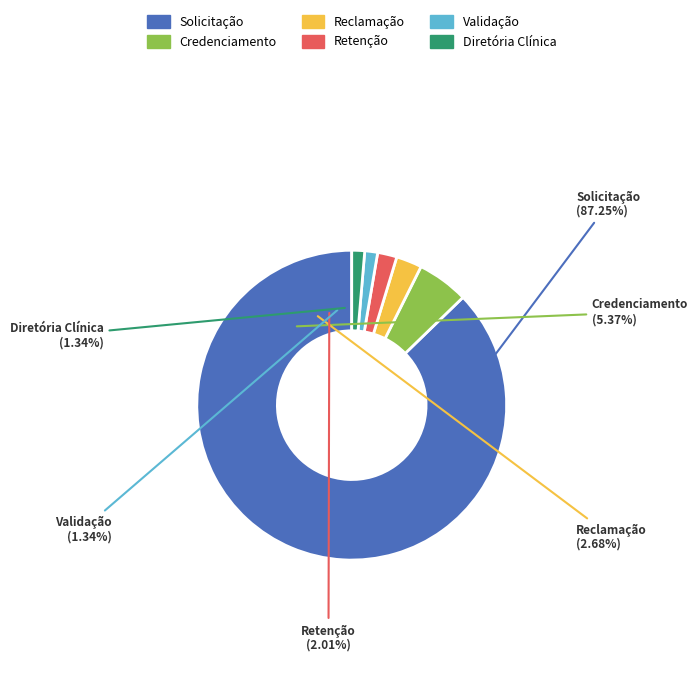

To the nearest percent, what portion does Retenção represent?

2%